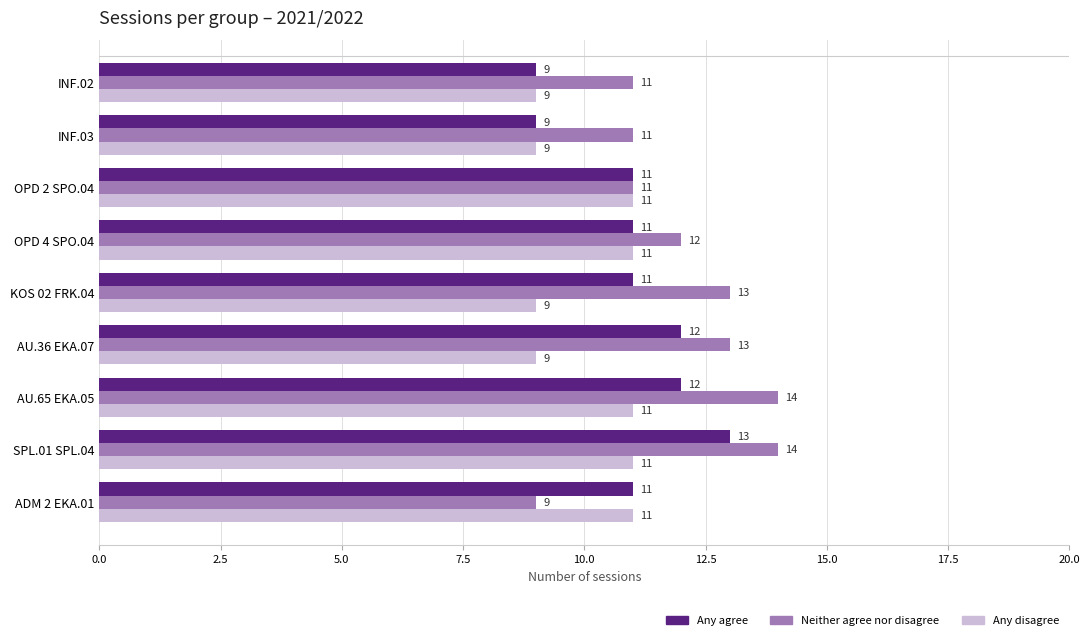

At which category is the sum across all series the highest?

SPL.01 SPL.04